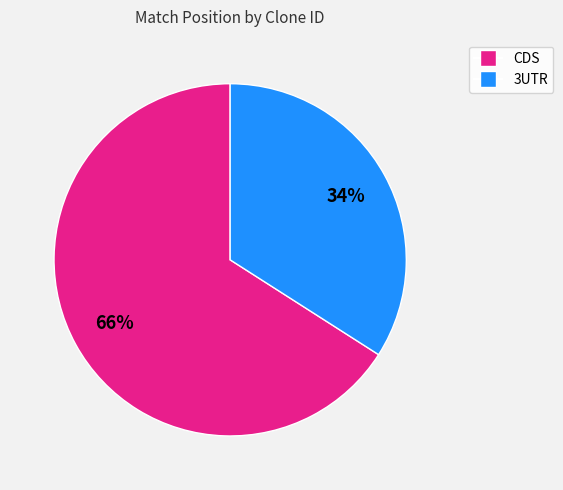

Count the number of slices in the pie.

2